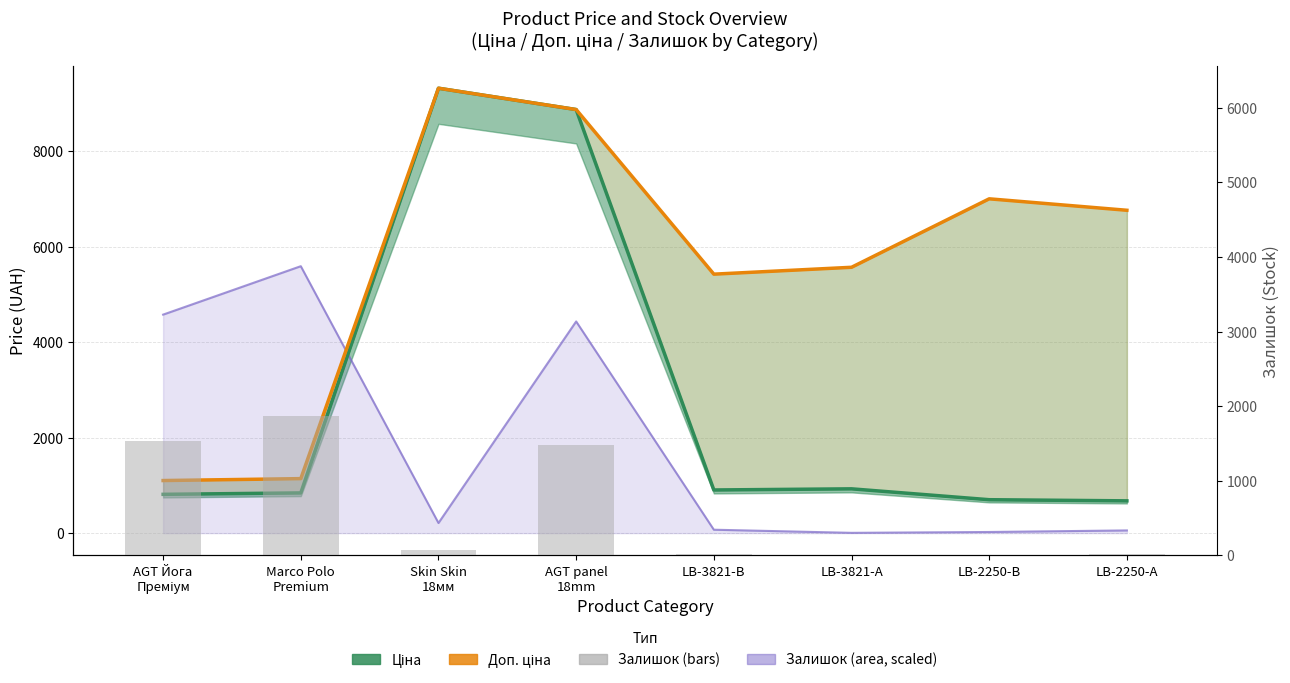

What is the minimum value for Ціна?

676.4